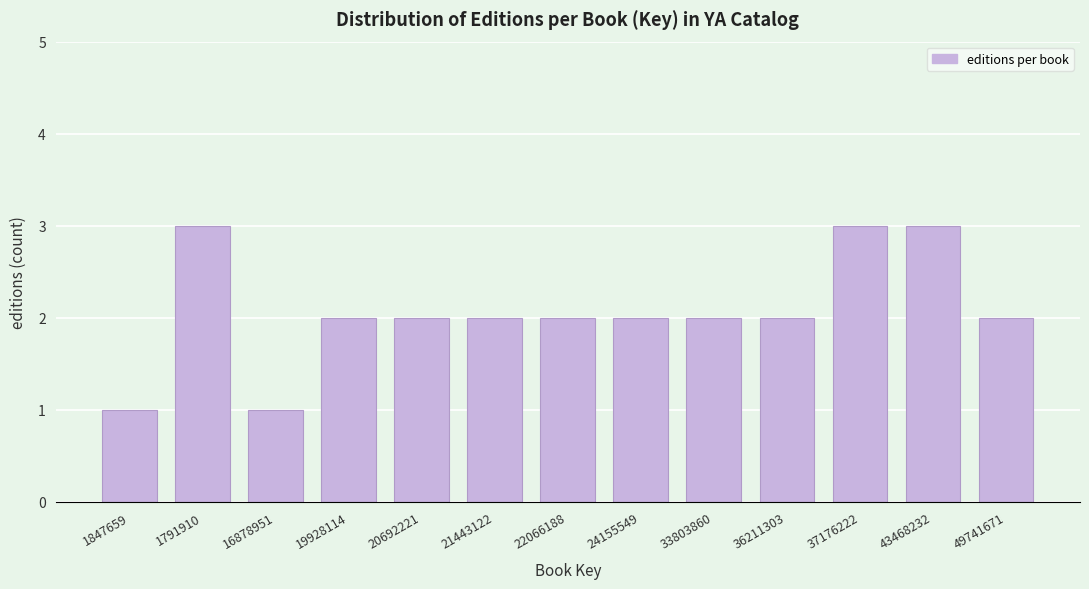

Reading right to left, extract all data points from this chart.

2	3	3	2	2	2	2	2	2	2	1	3	1